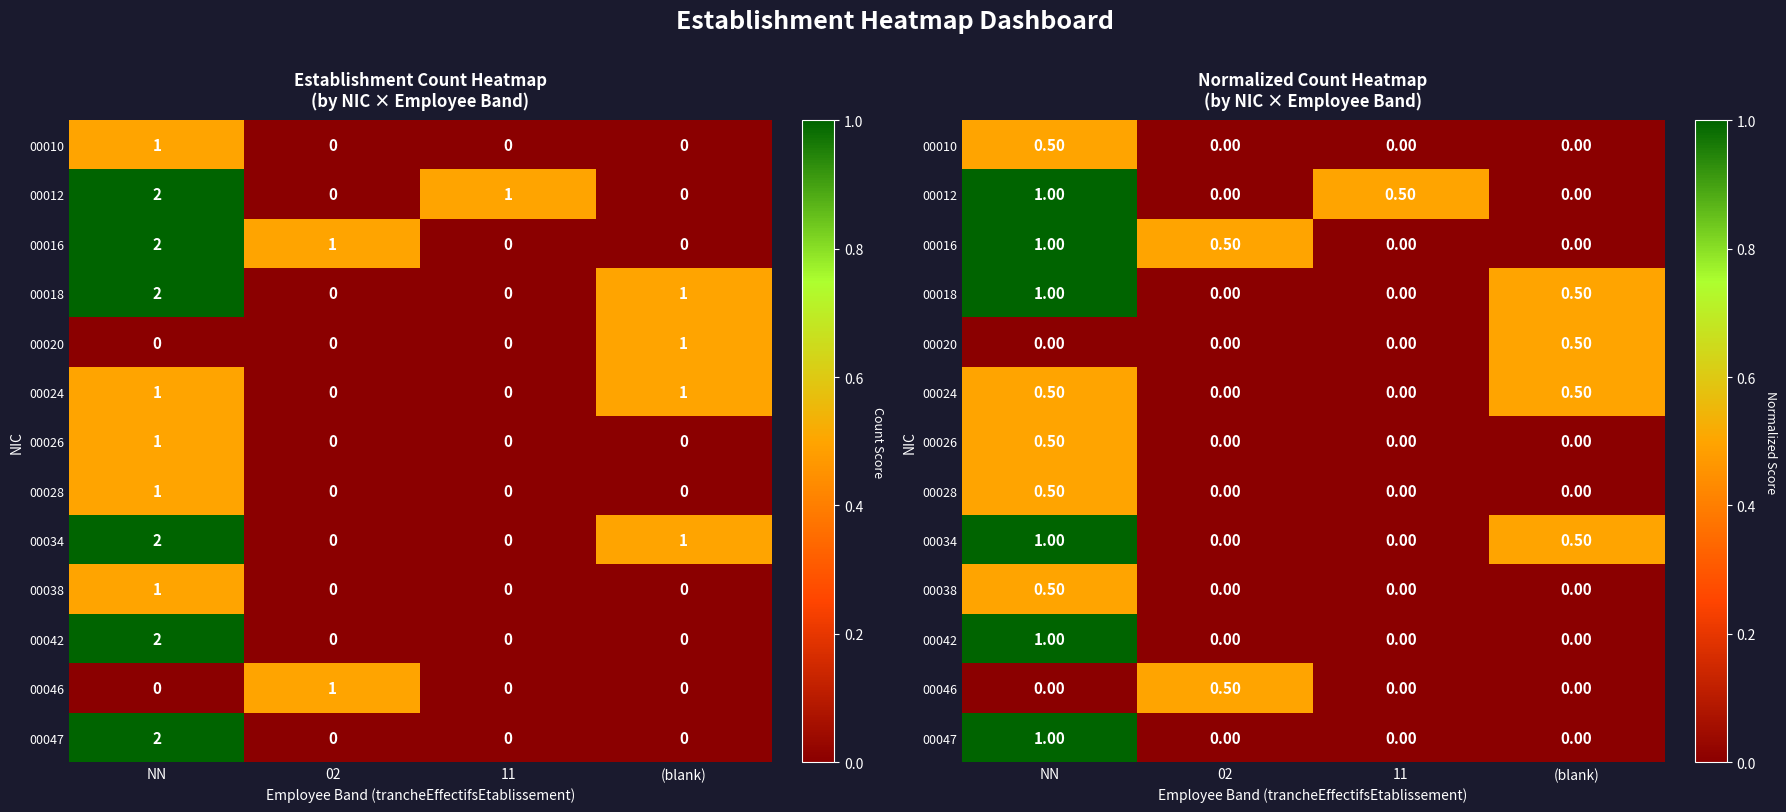

True or false: 00024 has a value of 0.0 at 11.

True